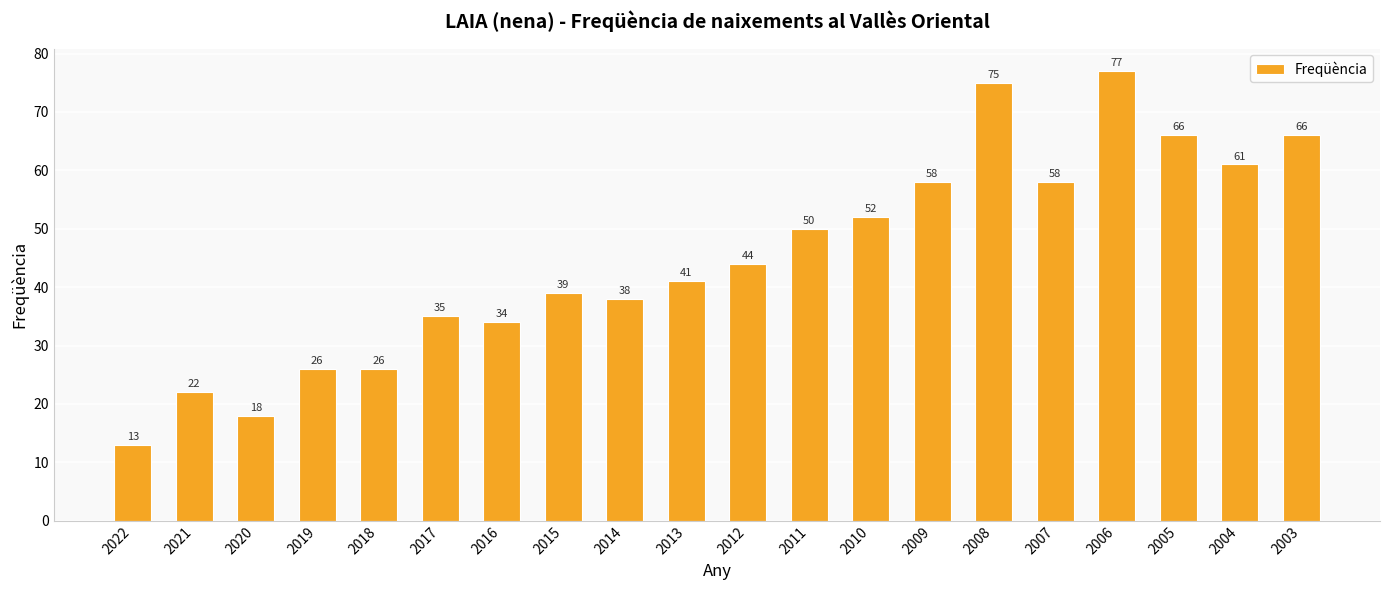

Where is the data nearest to the value 45?

2012